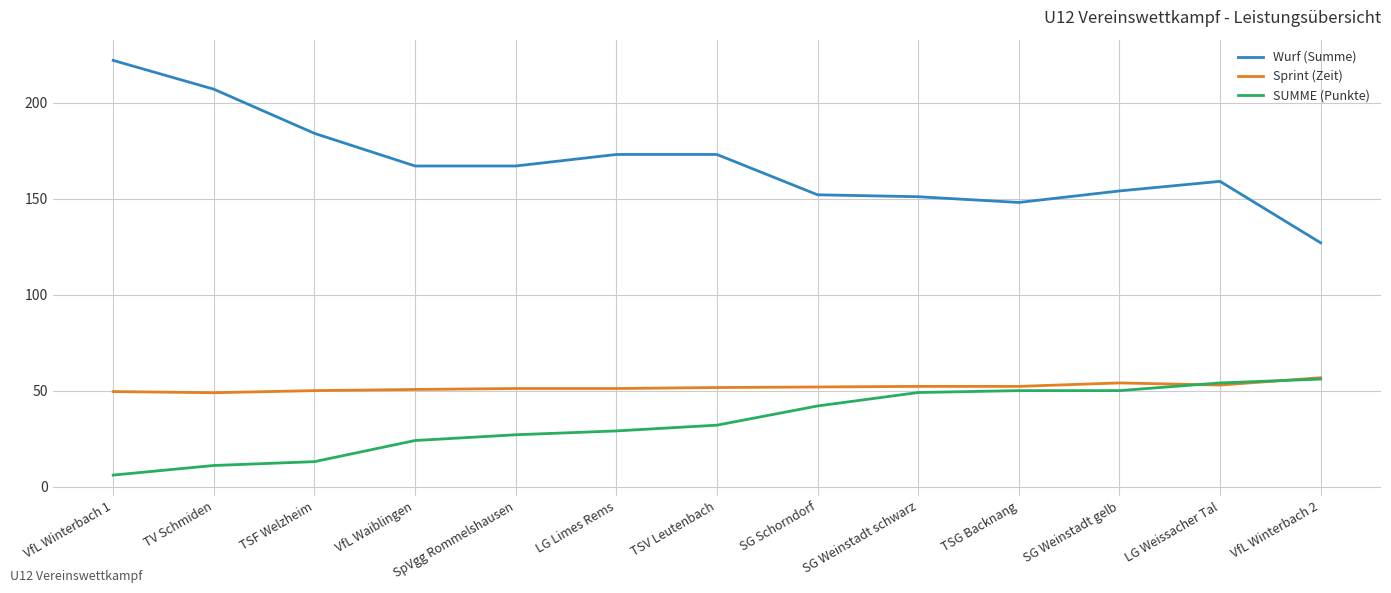

At which category is the sum across all series the highest?

VfL Winterbach 1